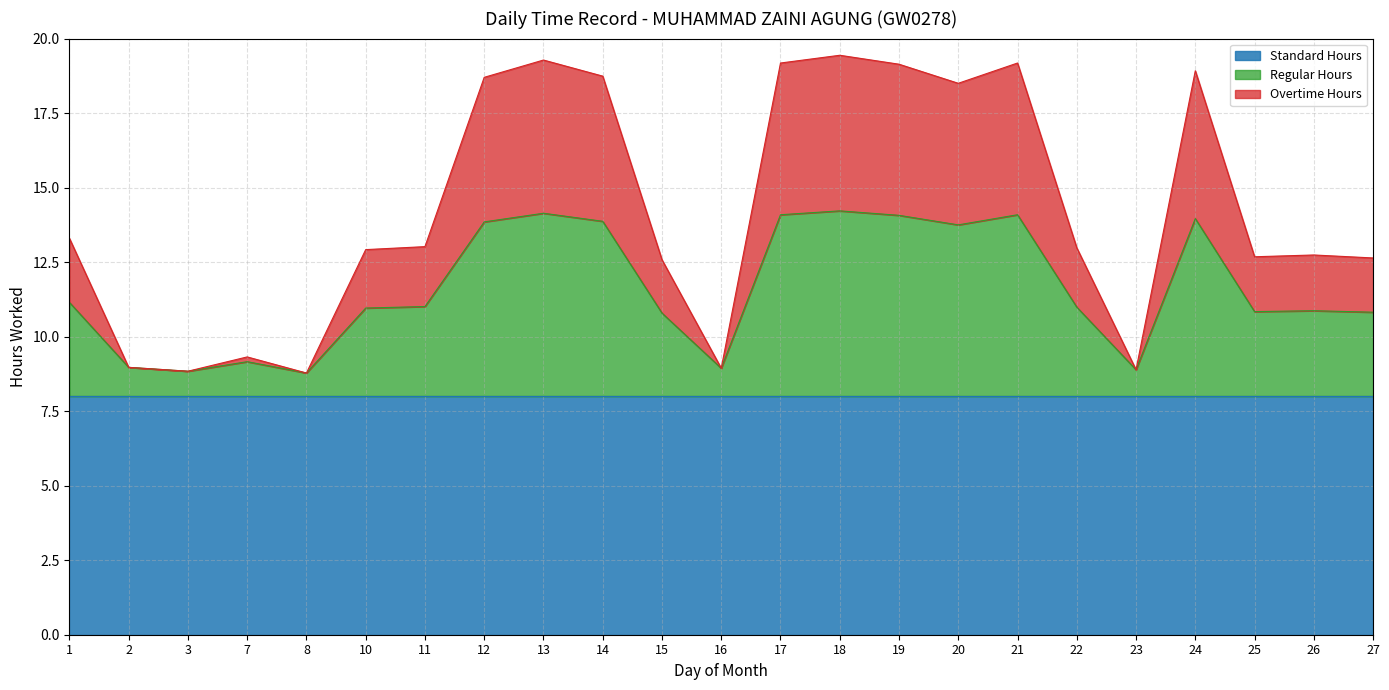

The Regular Hours series shows 19.4 at 13. True or false?

False